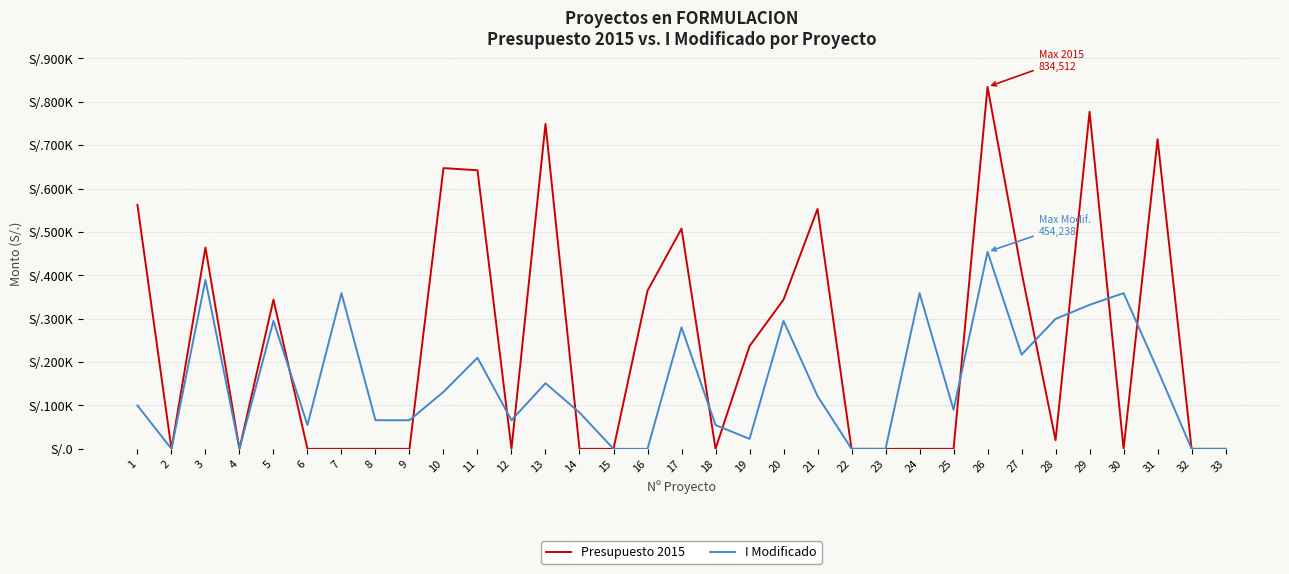

Is this an area chart (filled region under the line)?

No